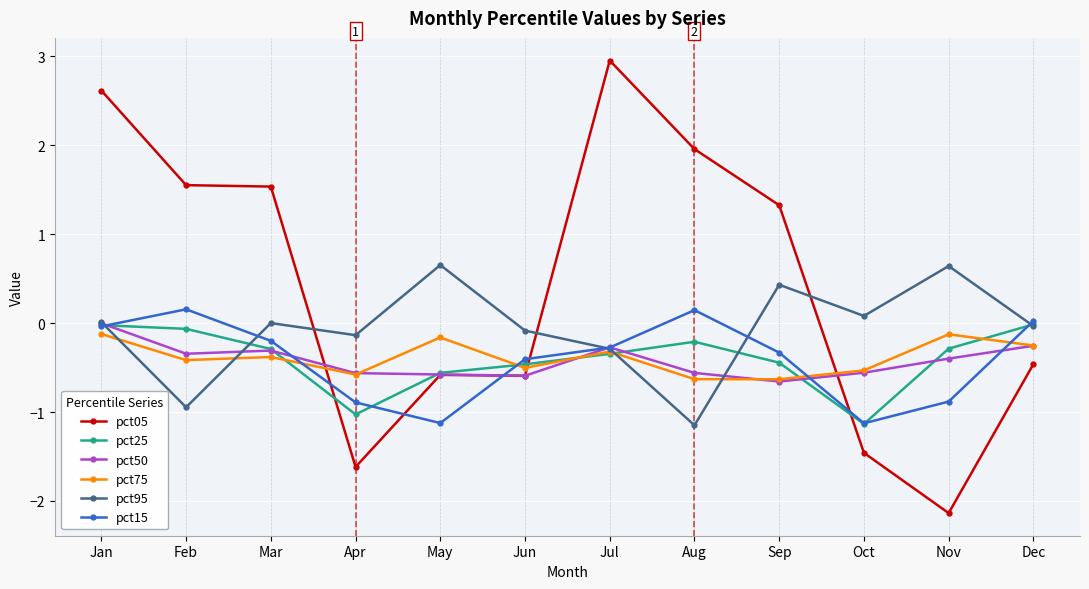

Read the pct75 value at Aug.

-0.6